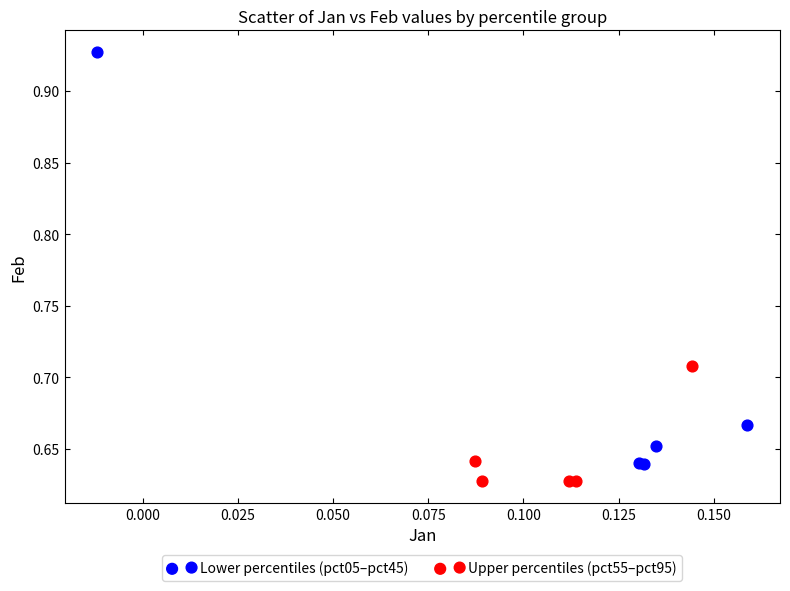

Which series contains the highest Y value?

Lower percentiles (pct05–pct45)